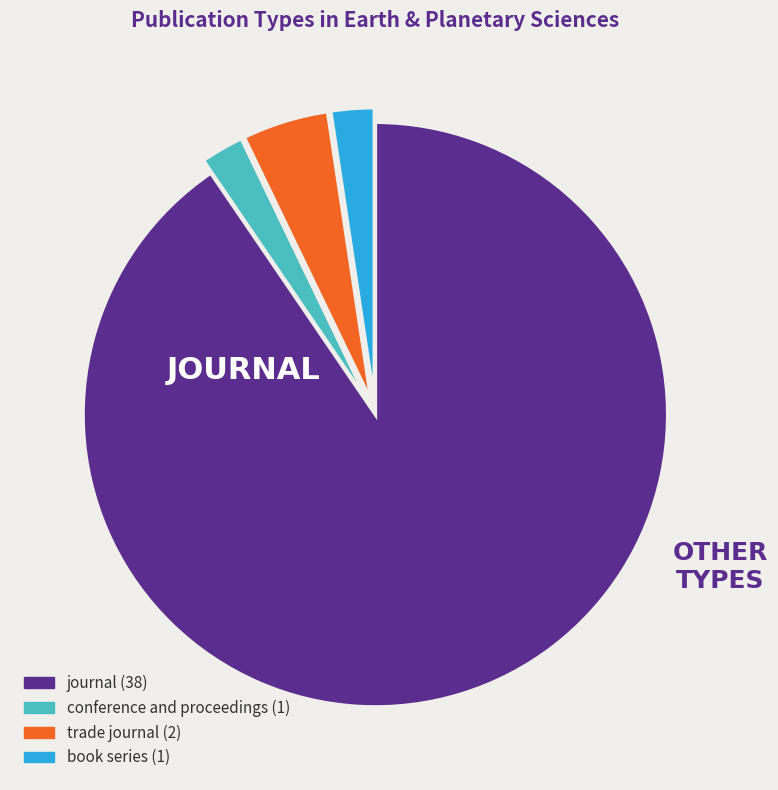

Combined, do journal and conference and proceedings account for over 50%?

Yes